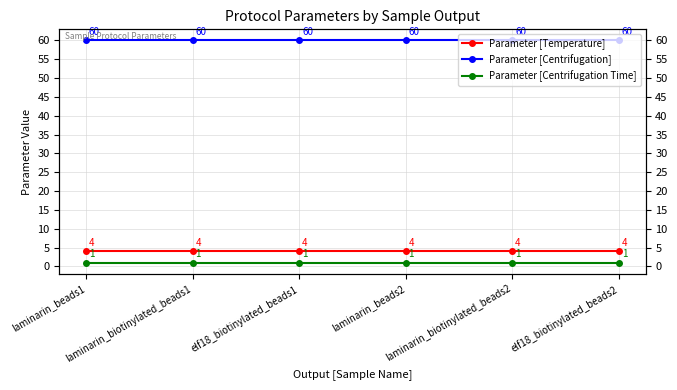

The value of Parameter [Centrifugation] at elf18_biotinylated_beads2 is 97. True or false?

False